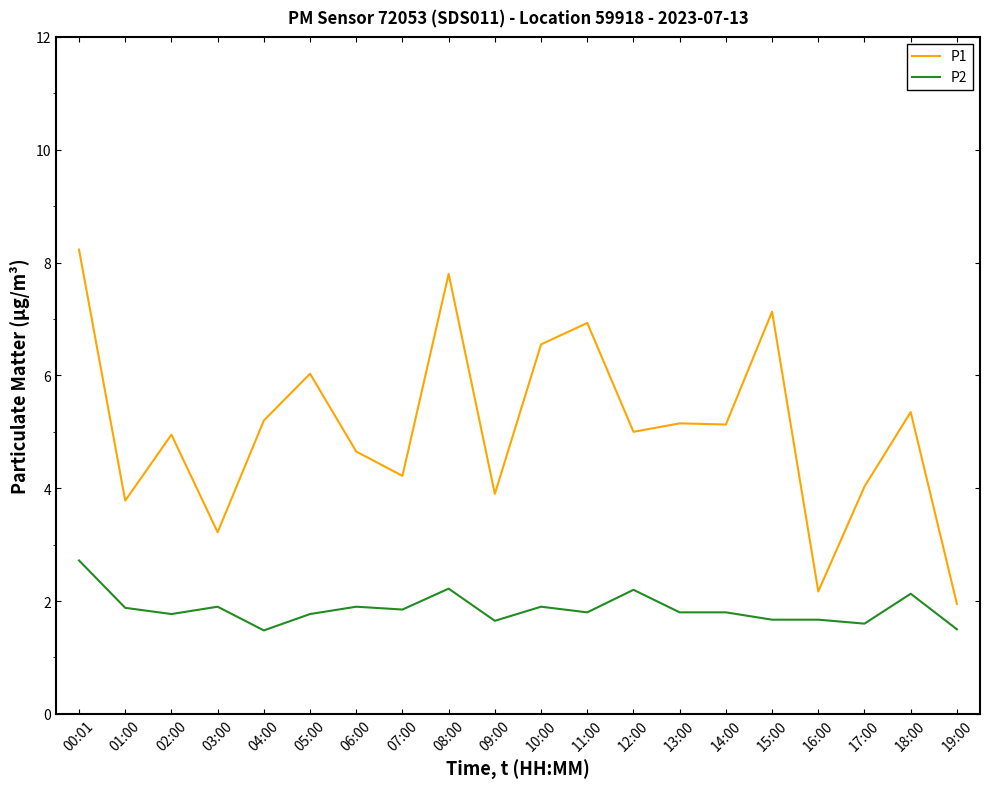

Which category has the highest value in the P1 series?

00:01